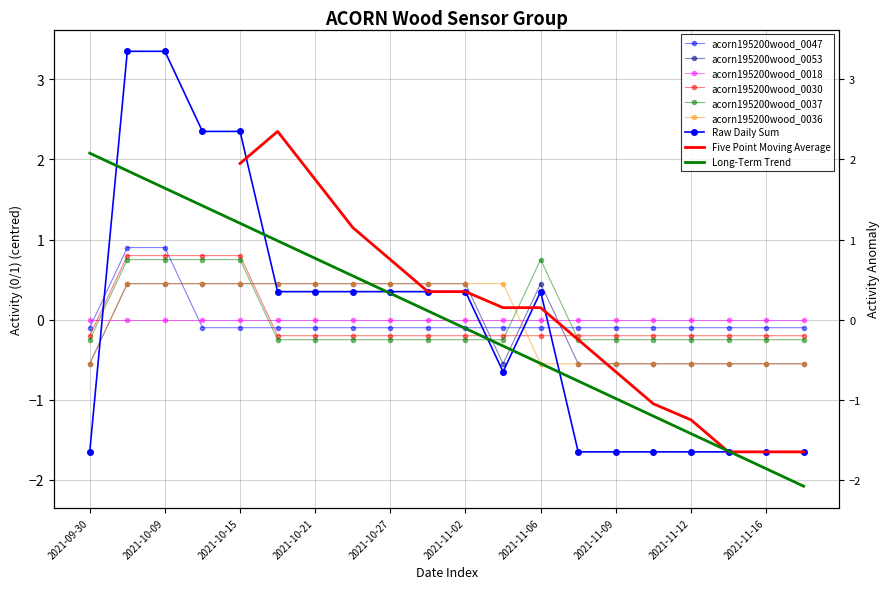

At which label does acorn195200wood_0030 reach its peak?

2021-10-06